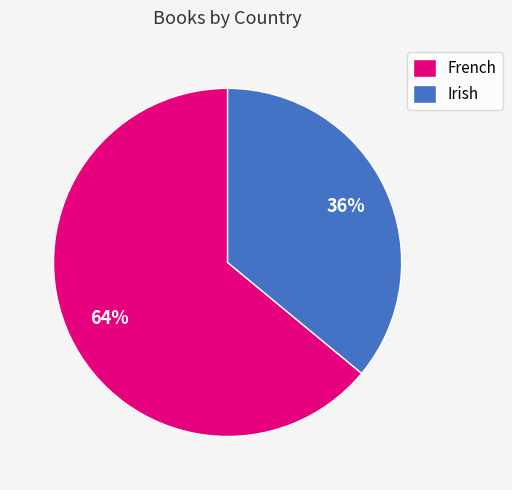

Which has a higher value, French or Irish?

French